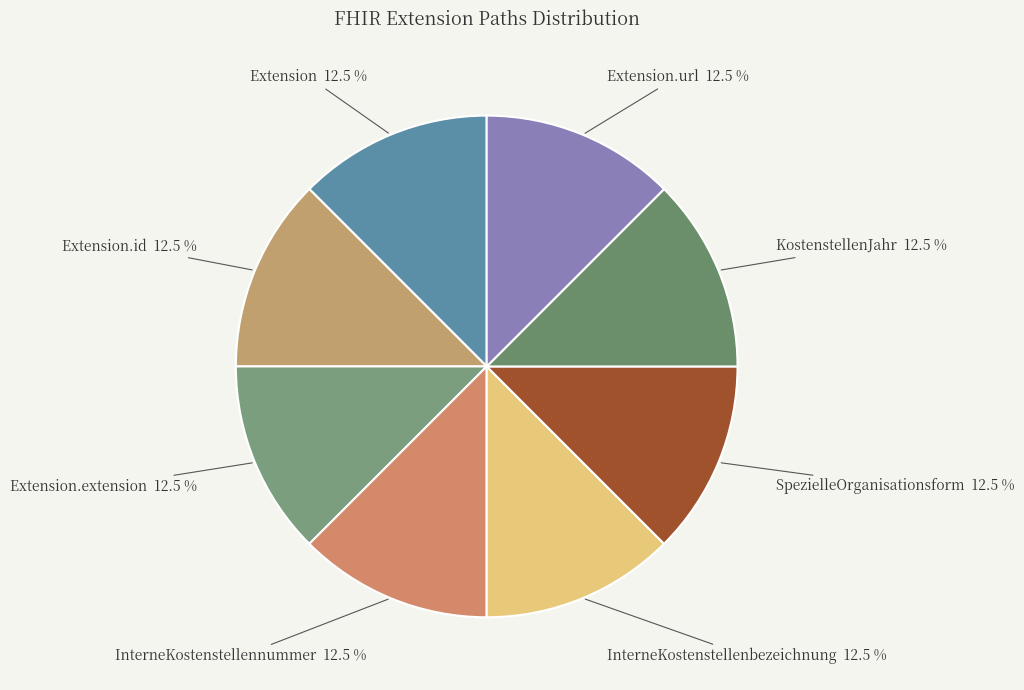

How many slices are in this pie chart?

8